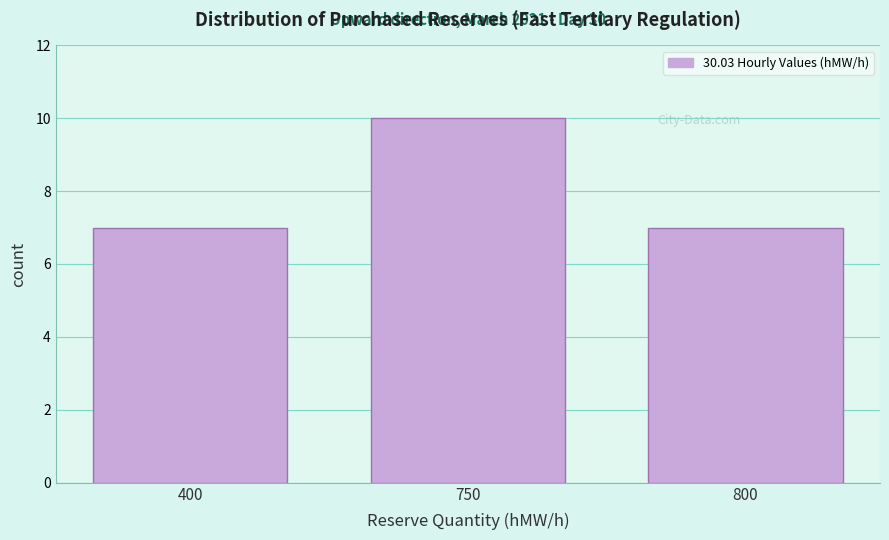

Reading left to right, list all the values displayed in this chart.

7	10	7